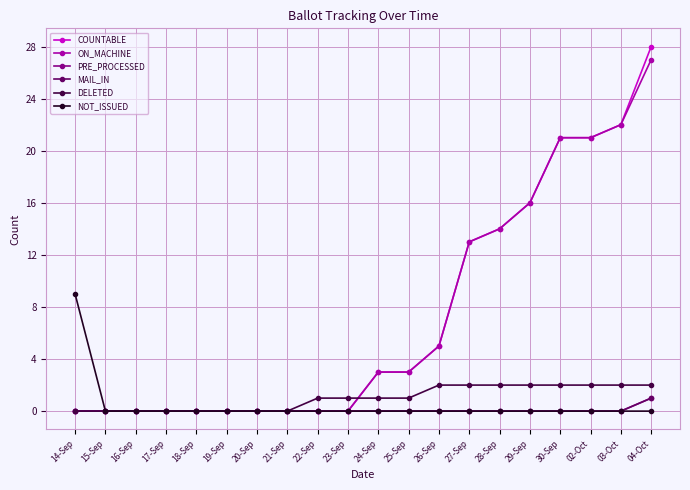

Is this an area chart (filled region under the line)?

No